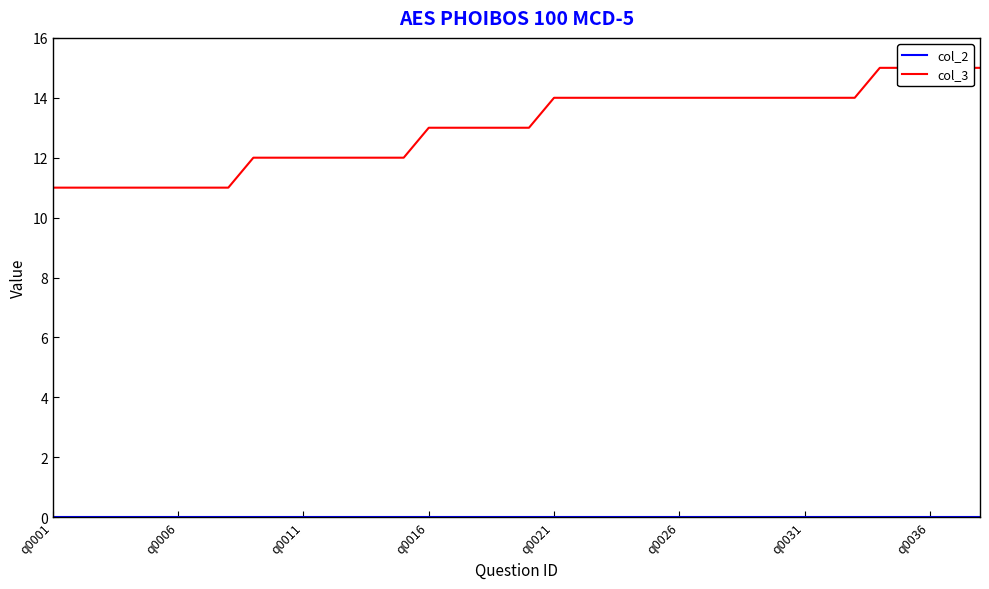

Is the value of col_3 at 34 greater than the value of col_2 at 36?

Yes